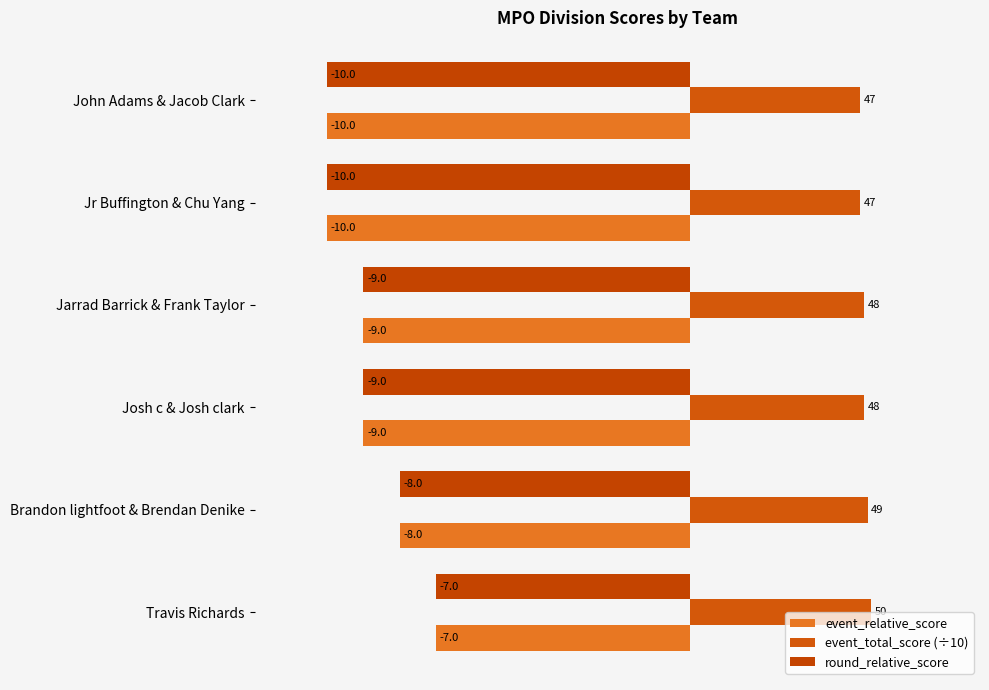

What is the smallest value displayed?

-10.0